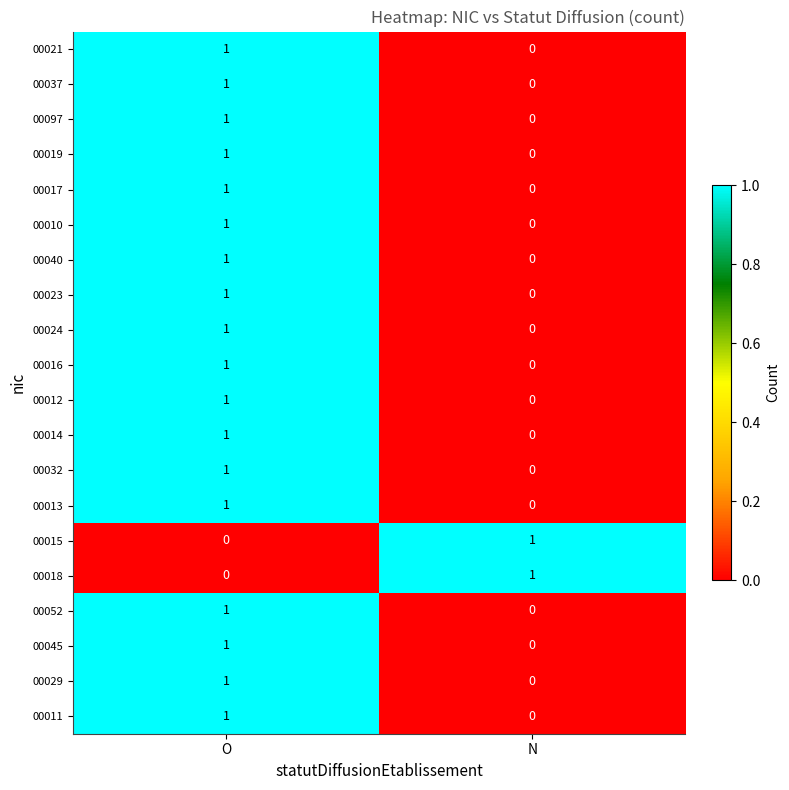

True or false: 00017 has a value of 1 at N.

False